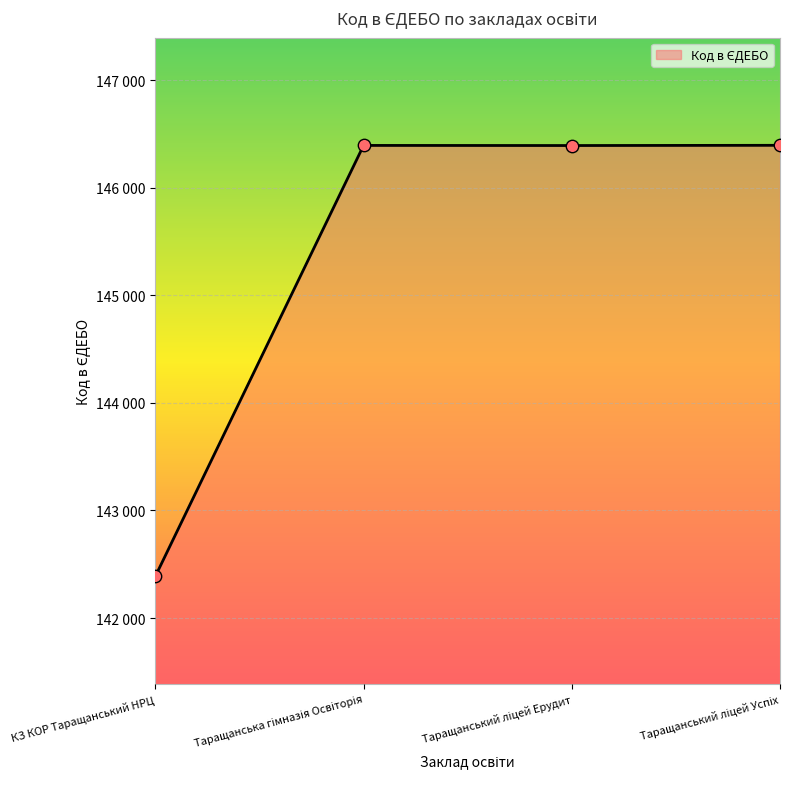

Is this an area chart (filled region under the line)?

Yes